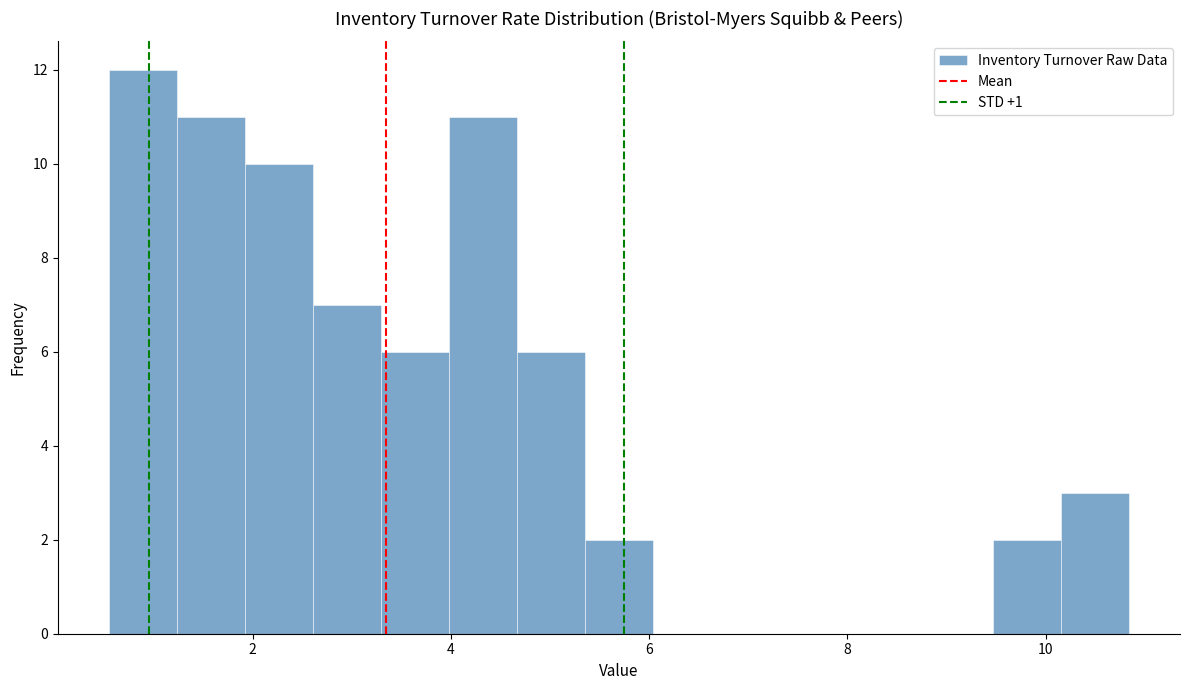

Read against the x-axis, roughly where is the centre of the tallest bar?

0.8